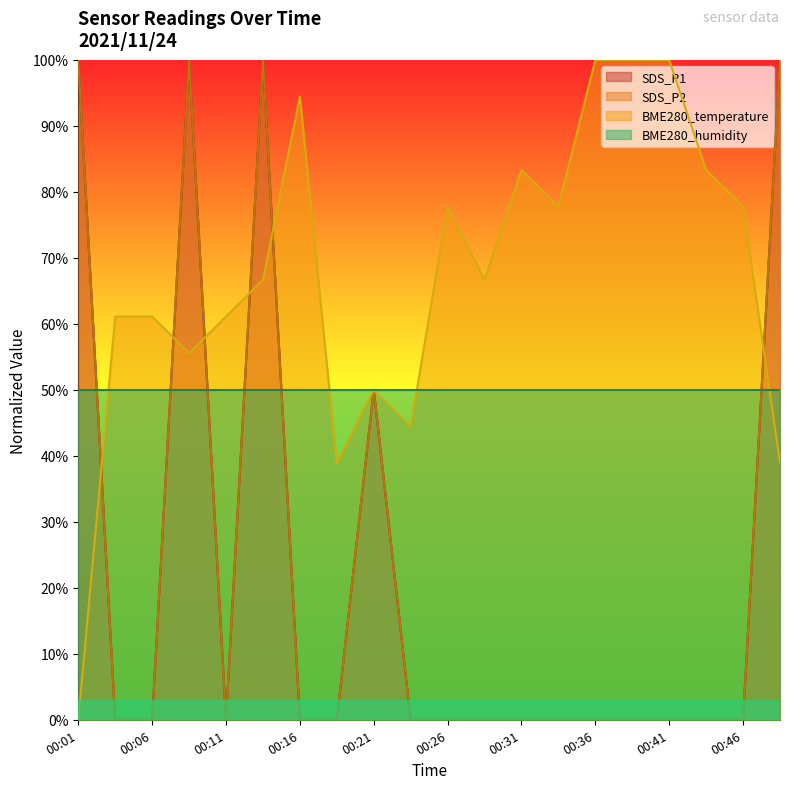

Does the chart display data point markers on the line(s)?

No